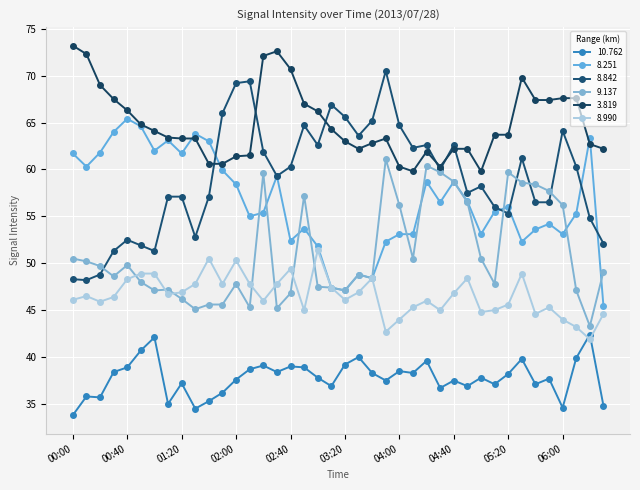

List the series in order of their peak value, highest first.

3.819, 8.842, 8.251, 9.137, 8.990, 10.762